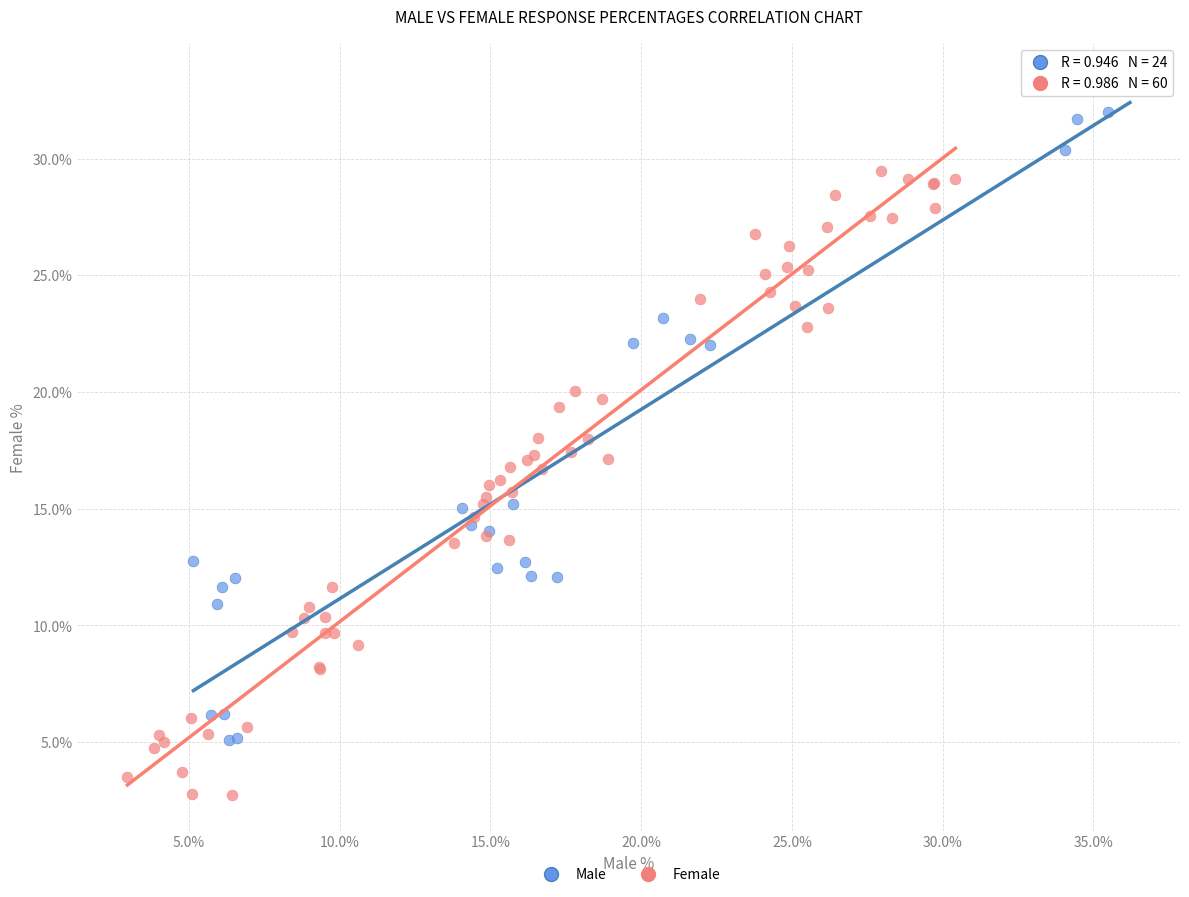

Which series reaches the minimum Y coordinate?

Female